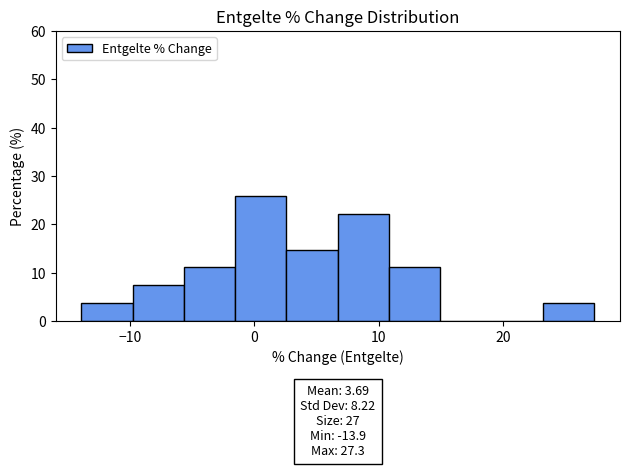

Which range on the x-axis has the tallest bar?

-2 to 3